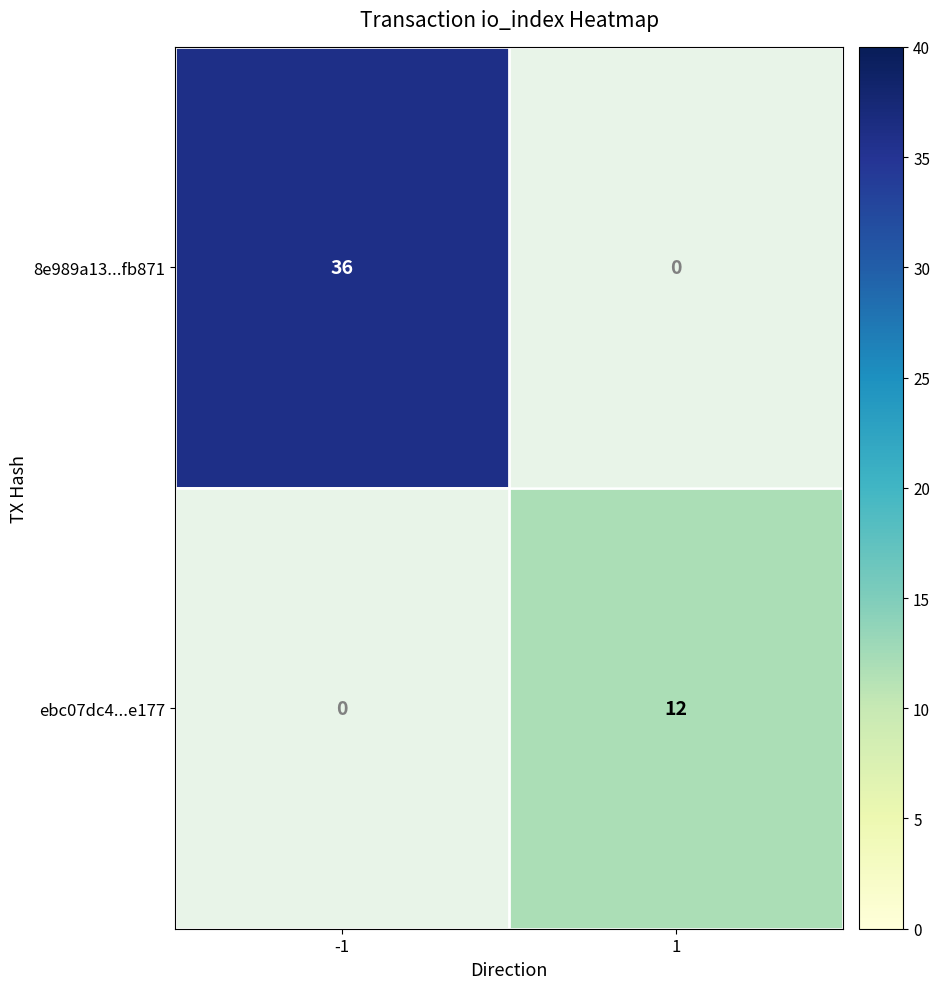

What is the maximum value shown in the chart?

36